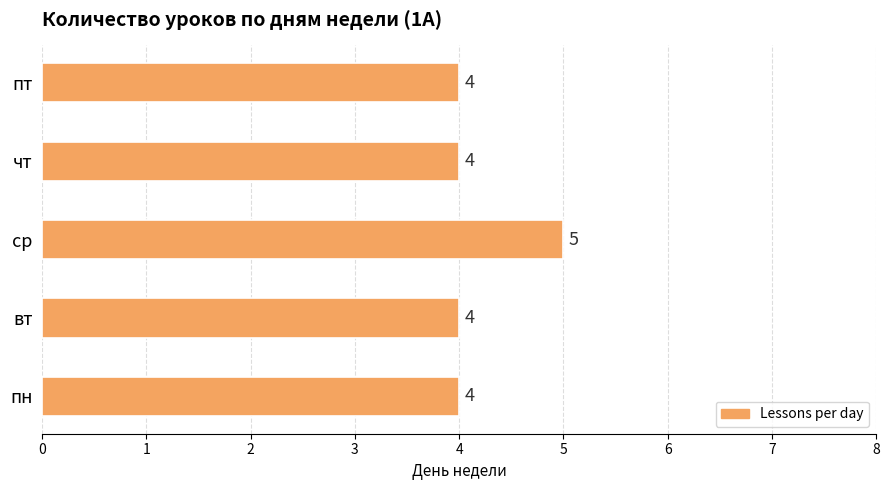

How many data points are above 4?

1